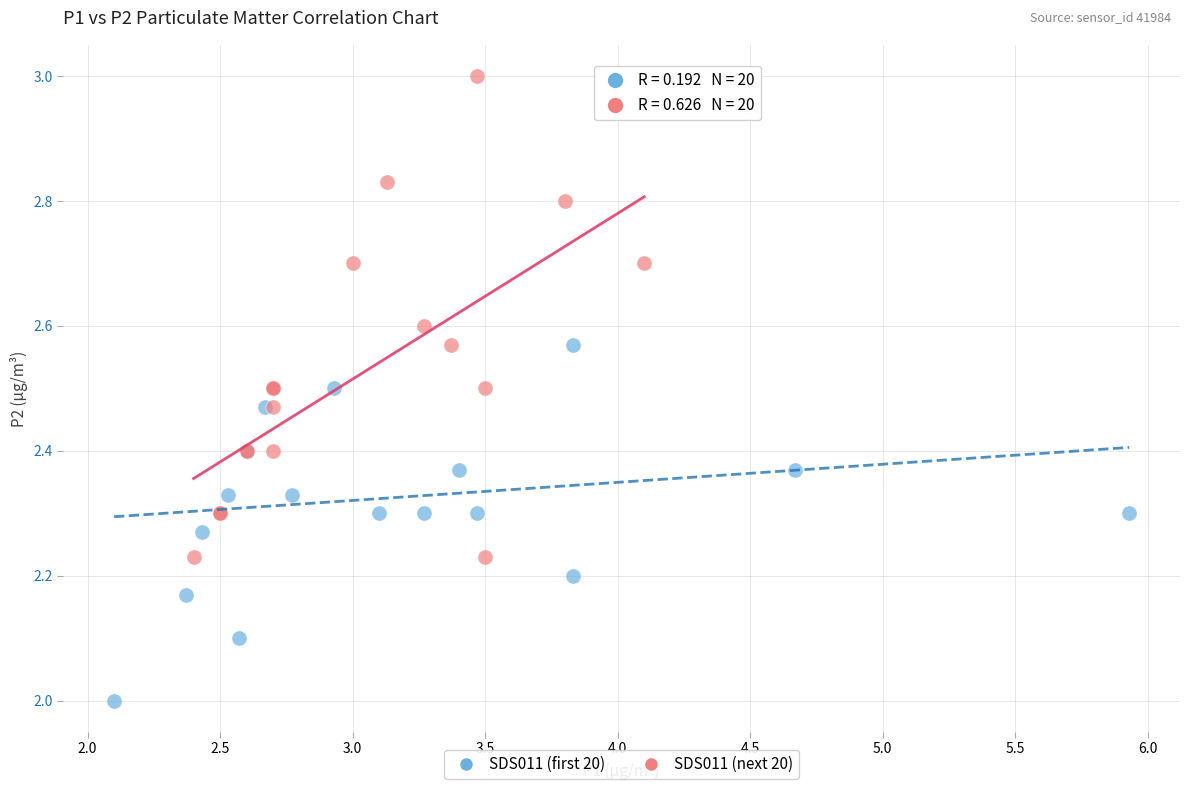

Which series has the largest Y range (max minus min)?

SDS011 (next 20)